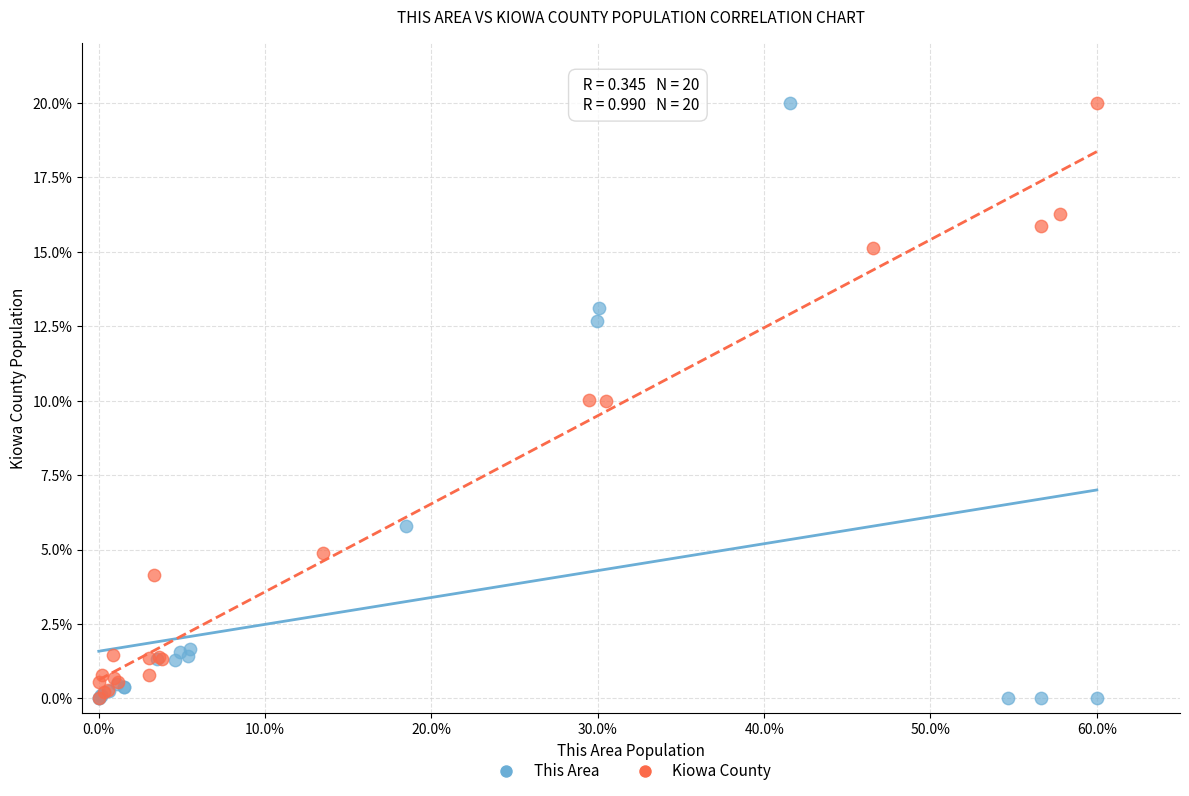

What are all the series names shown in the legend?

This Area, Kiowa County